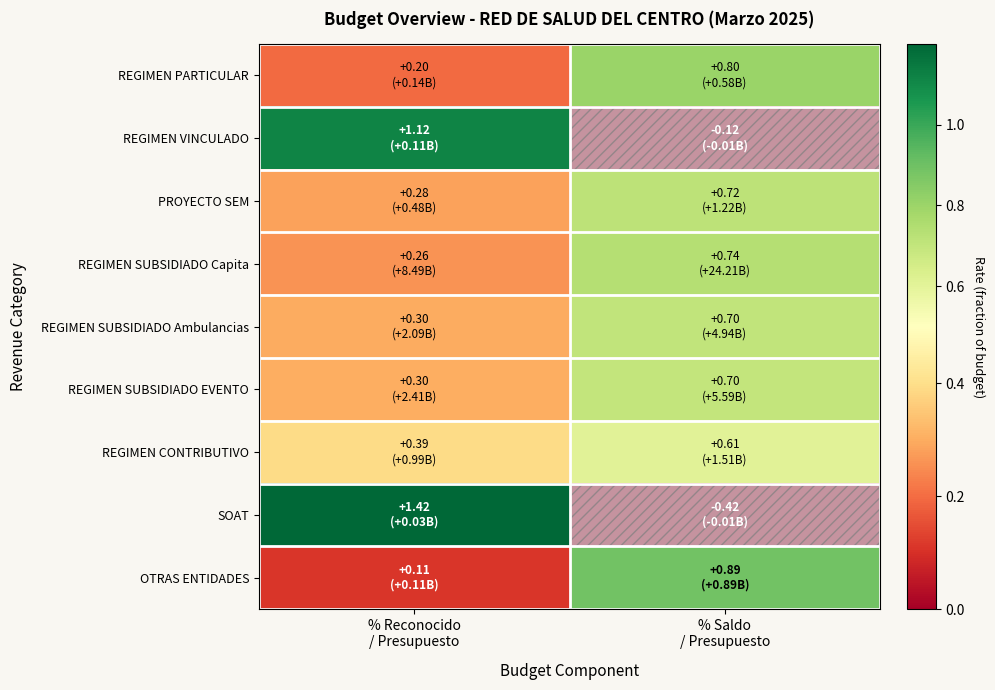

Between % Reconocido / Presupuesto and % Saldo / Presupuesto, which series saw the biggest shift?

SOAT